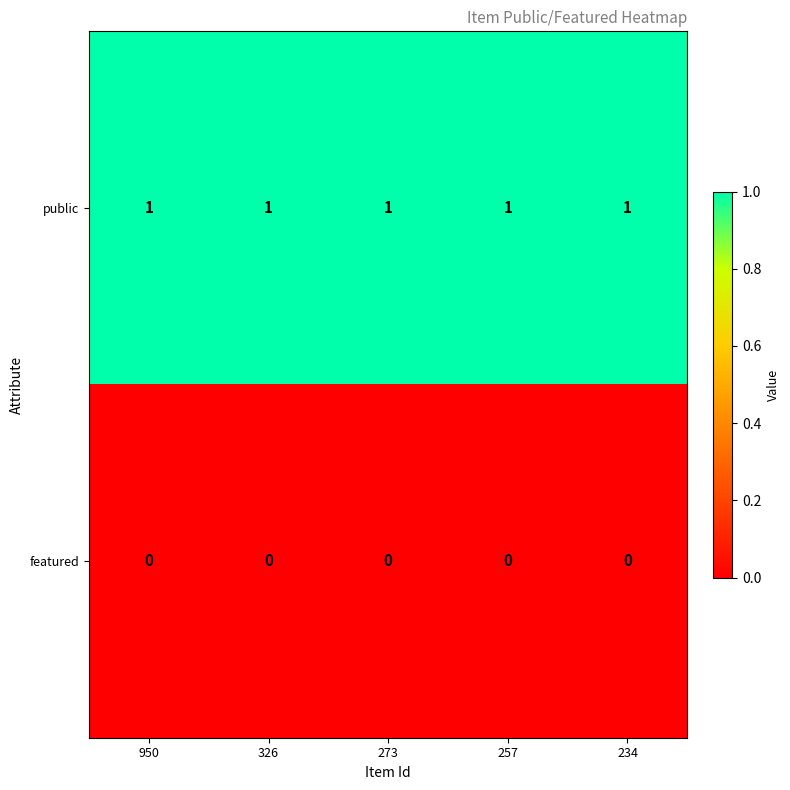

Rank the series at 326 from highest to lowest value.

public, featured